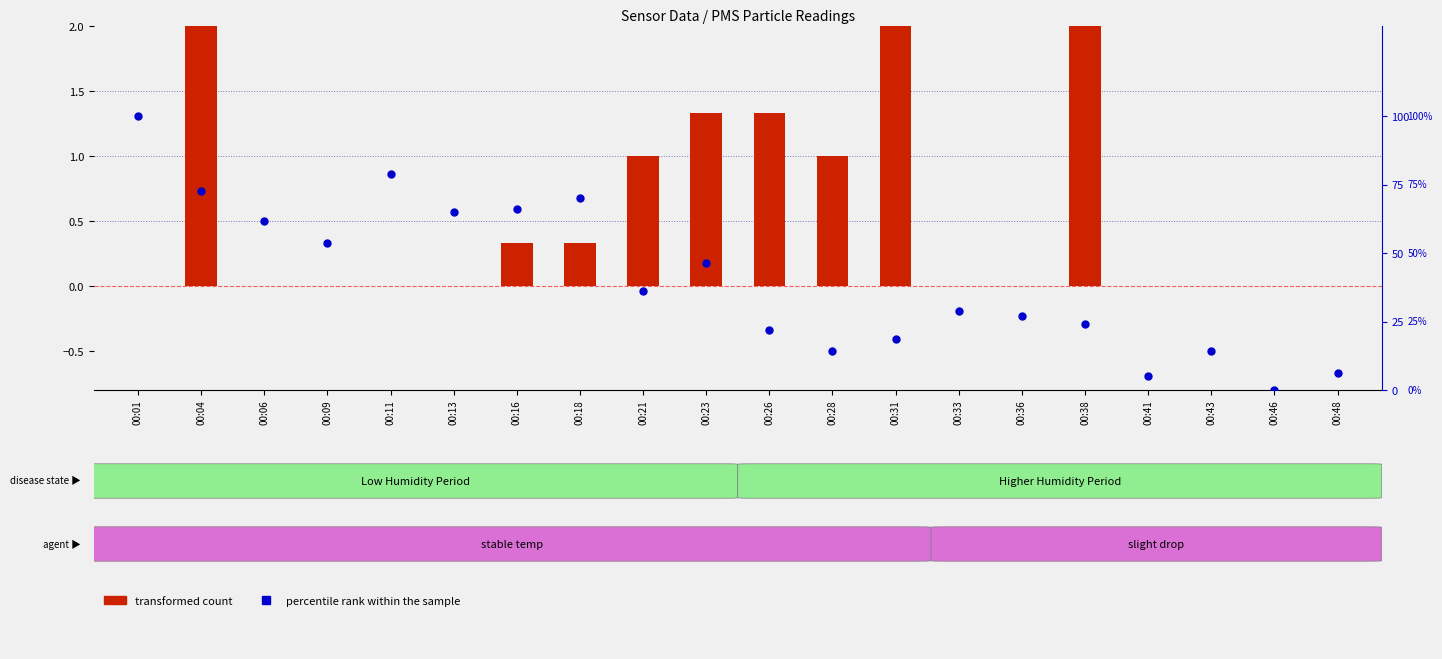

What are all the series names shown in the legend?

transformed count, percentile rank within the sample